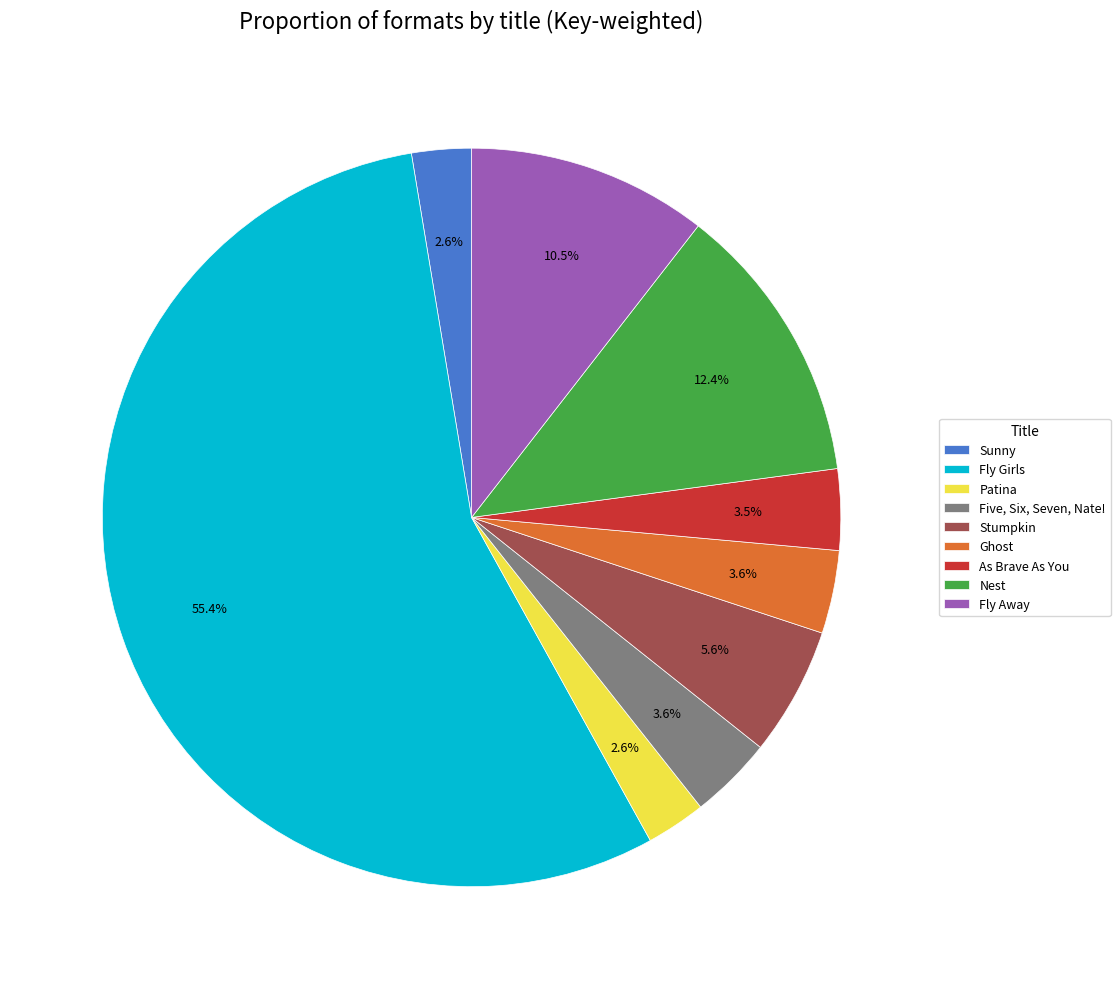

How many segments does this pie chart have?

9